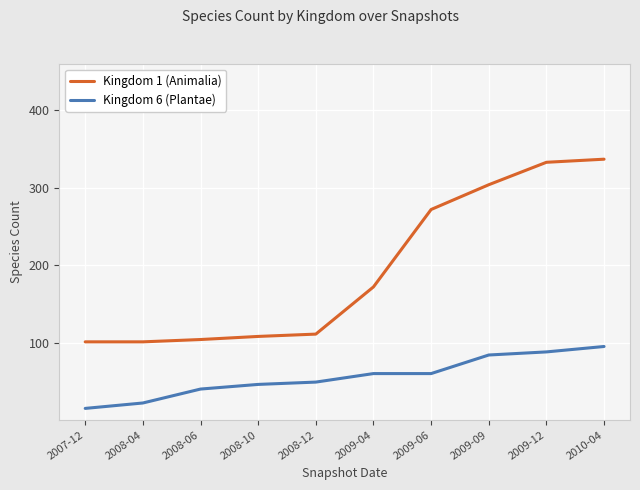

Rank the series at 2009-09 from highest to lowest value.

Kingdom 1 (Animalia), Kingdom 6 (Plantae)